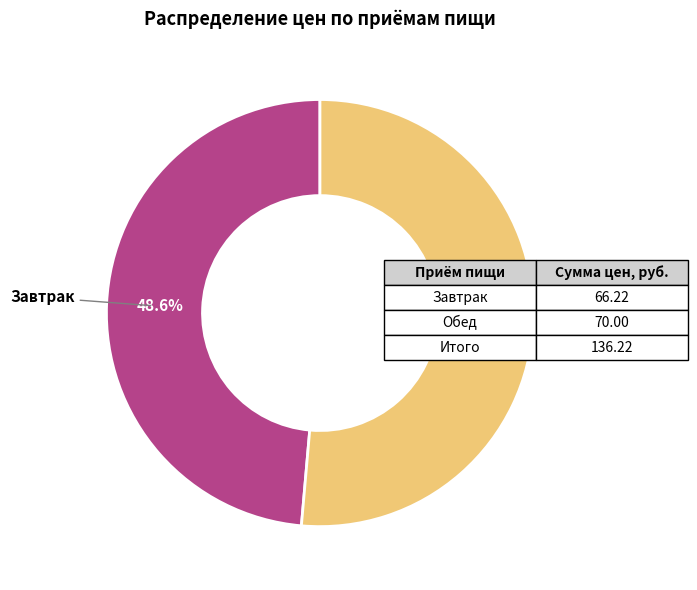

Is there a majority slice in this chart?

Yes